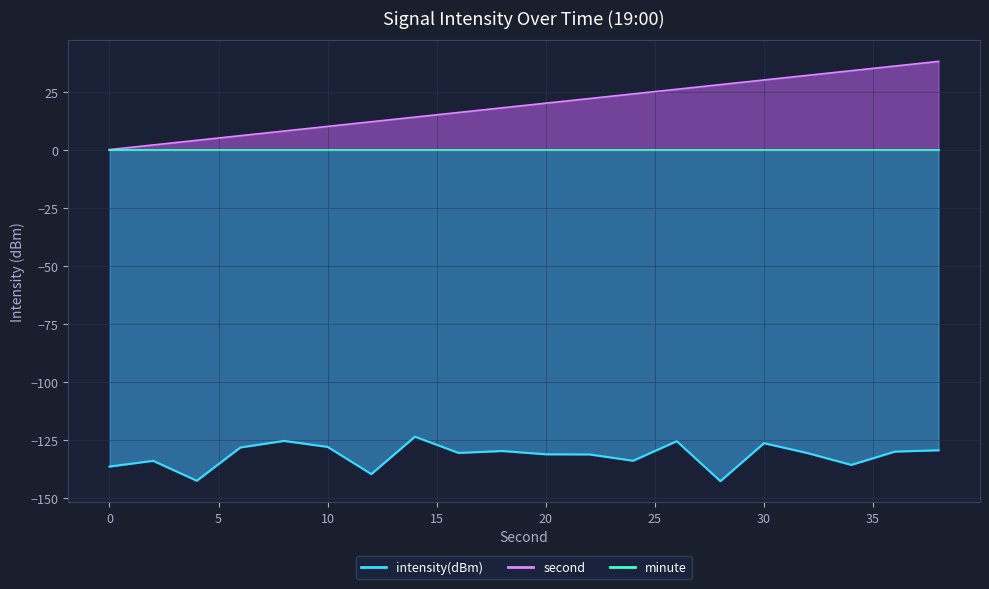

What is the greatest value displayed?

38.0